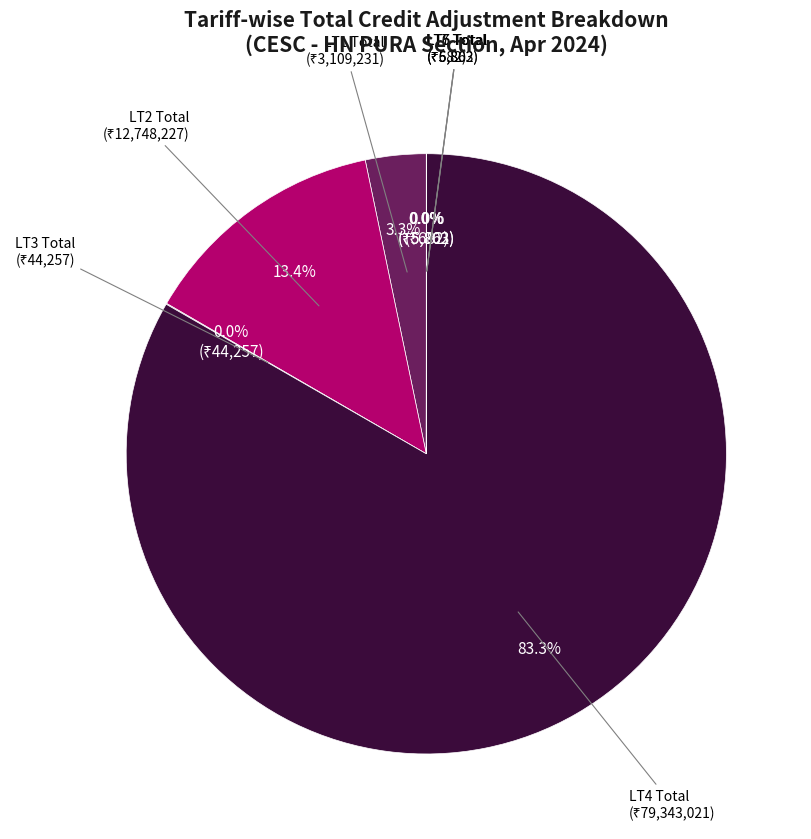

How many slices are in this pie chart?

7